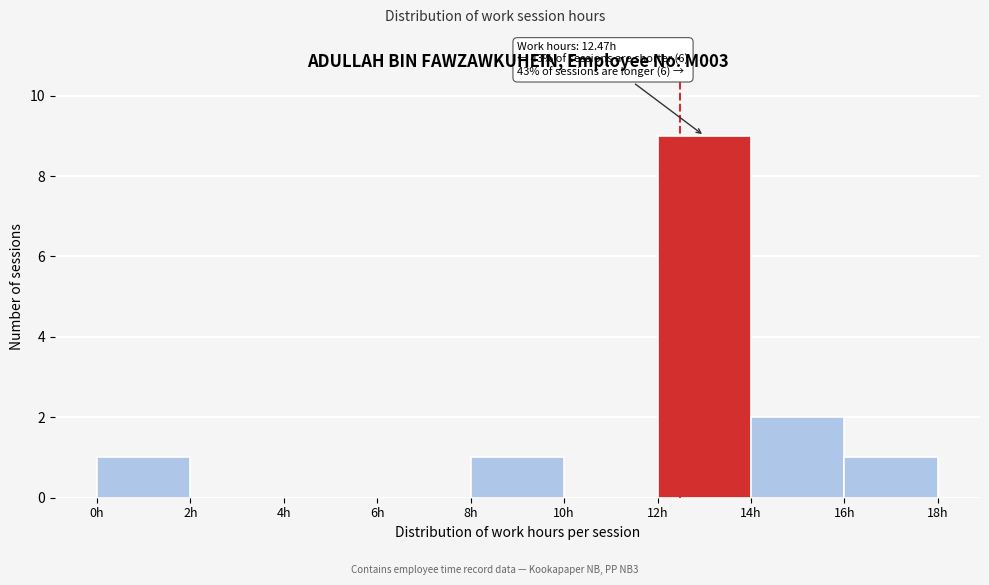

Over which range of the x-axis is the bar tallest?

12 to 14